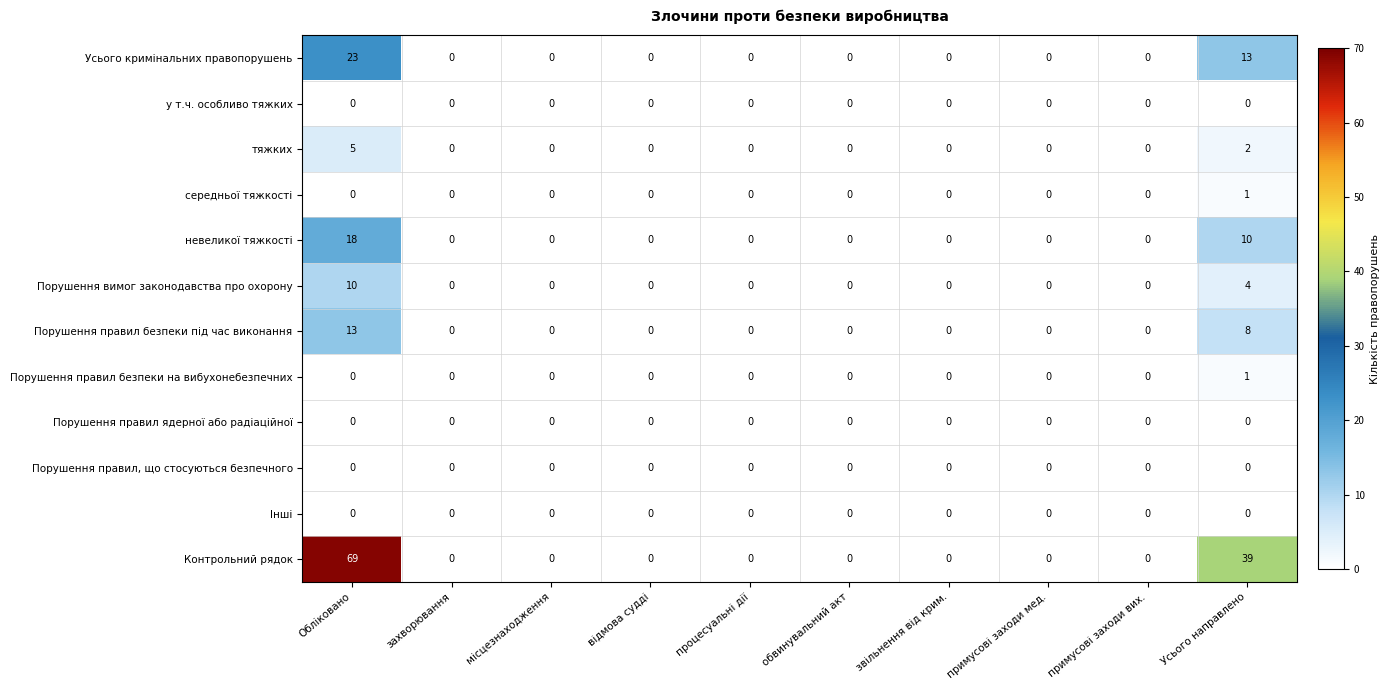

At which label does Контрольний рядок reach its peak?

Обліковано